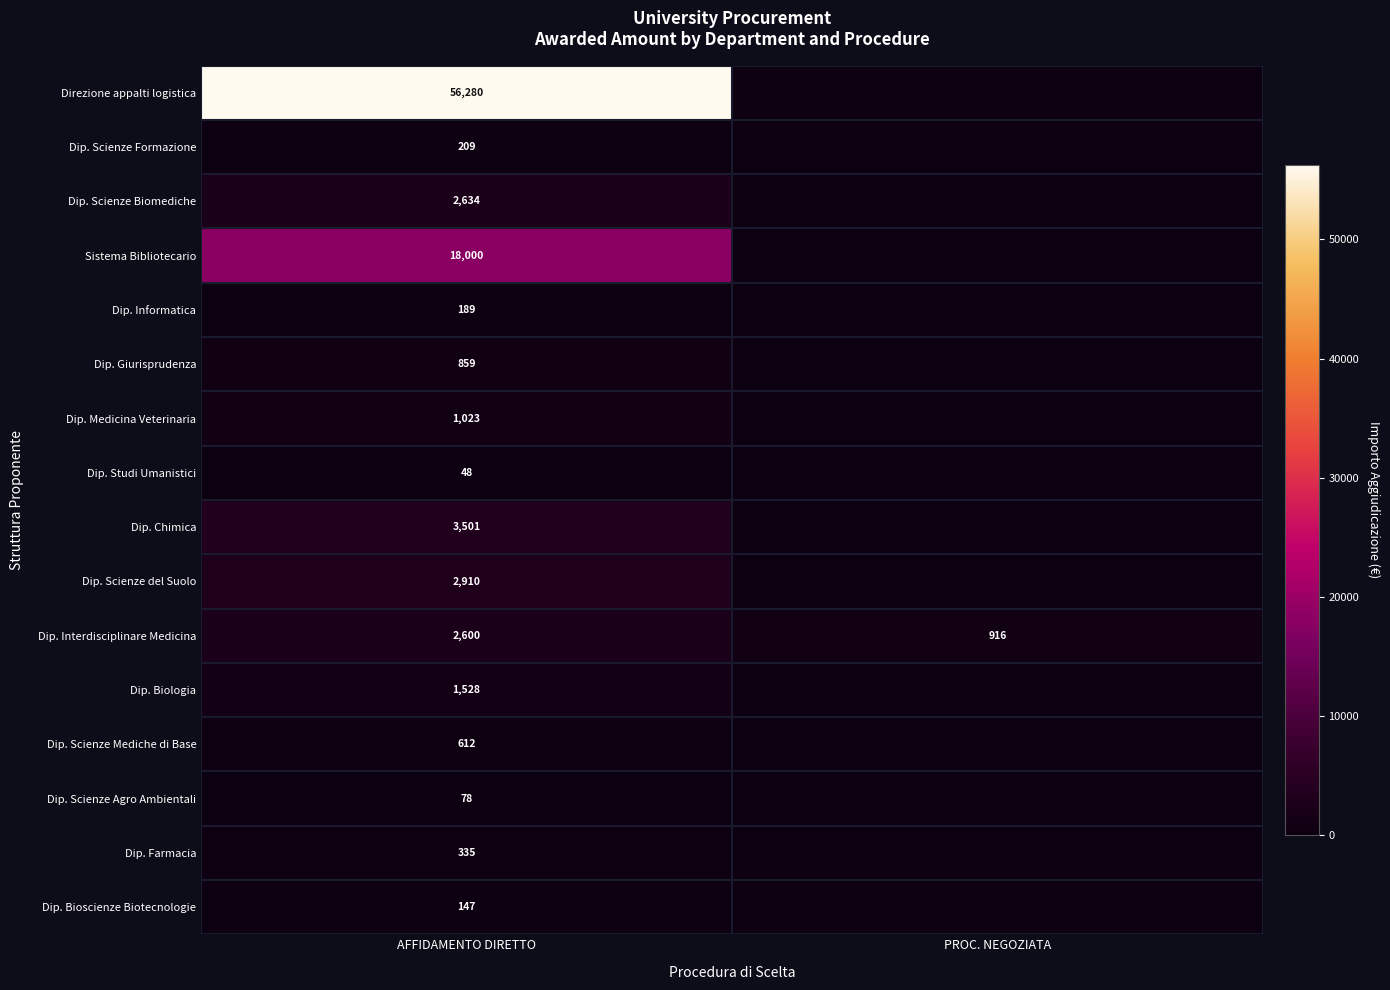

At AFFIDAMENTO DIRETTO, list the series in order from smallest to largest.

Dip. Studi Umanistici, Dip. Scienze Agro Ambientali, Dip. Bioscienze Biotecnologie, Dip. Informatica, Dip. Scienze Formazione, Dip. Farmacia, Dip. Scienze Mediche di Base, Dip. Giurisprudenza, Dip. Medicina Veterinaria, Dip. Biologia, Dip. Interdisciplinare Medicina, Dip. Scienze Biomediche, Dip. Scienze del Suolo, Dip. Chimica, Sistema Bibliotecario, Direzione appalti logistica